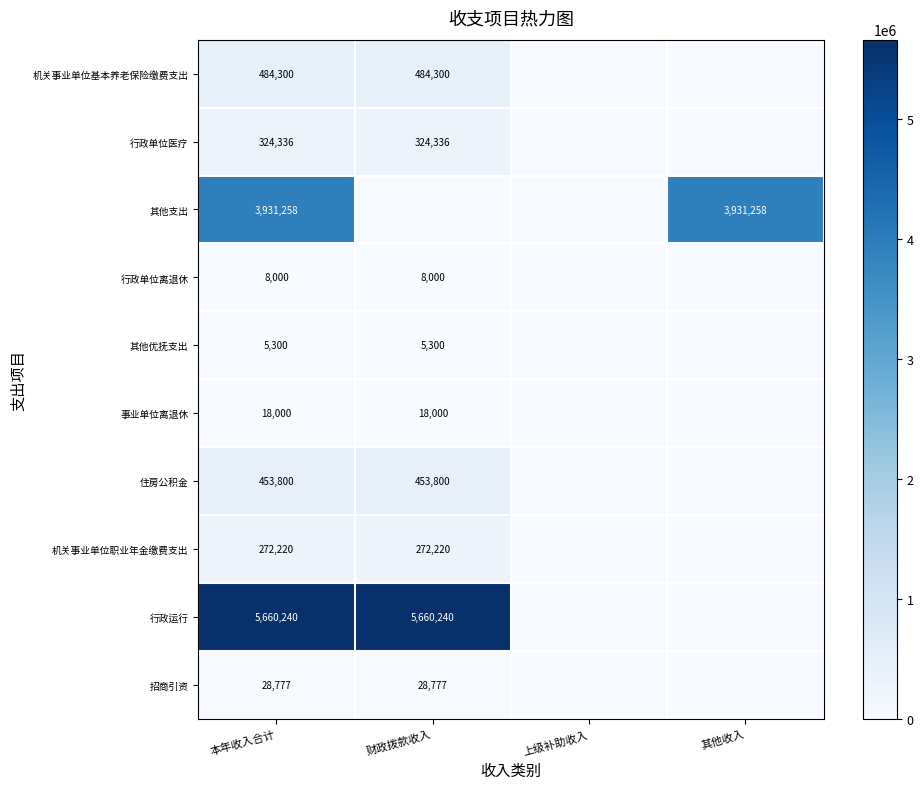

At 本年收入合计, list the series in order from largest to smallest.

行政运行, 其他支出, 机关事业单位基本养老保险缴费支出, 住房公积金, 行政单位医疗, 机关事业单位职业年金缴费支出, 招商引资, 事业单位离退休, 行政单位离退休, 其他优抚支出